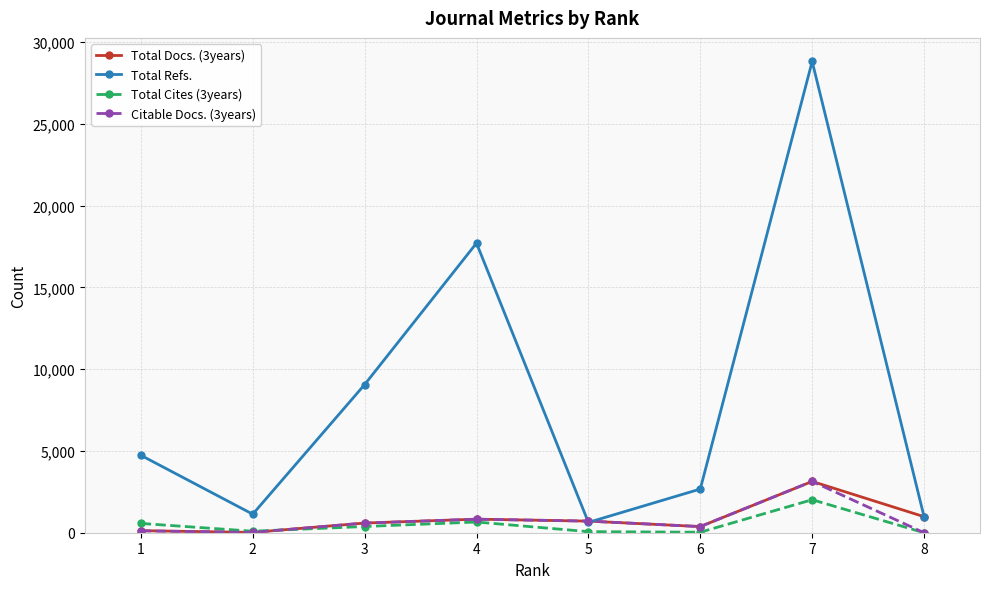

At which category does Total Refs. reach its first local peak?

4